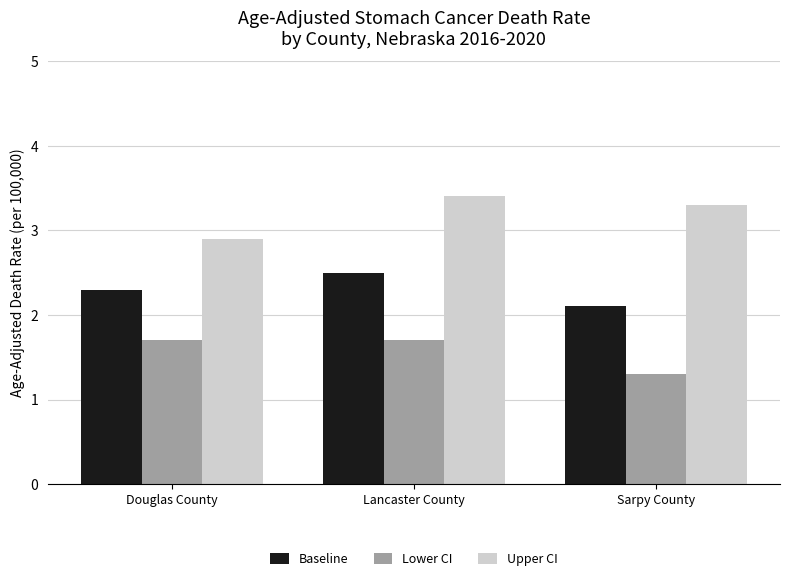

How many groups of bars are there?

3